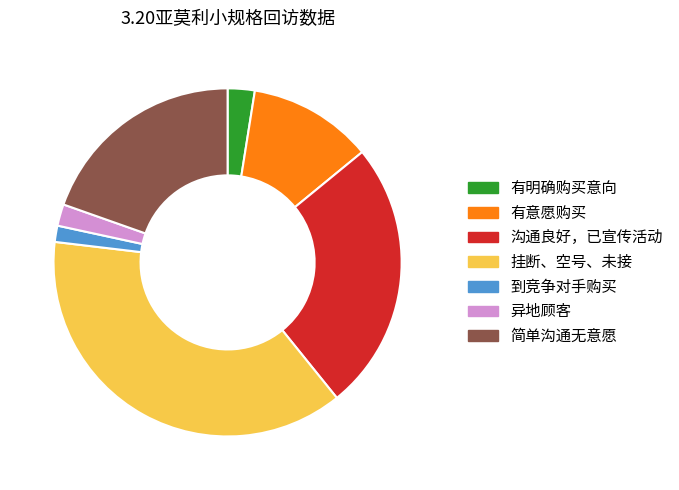

Which category has the biggest portion of the pie?

挂断、空号、未接